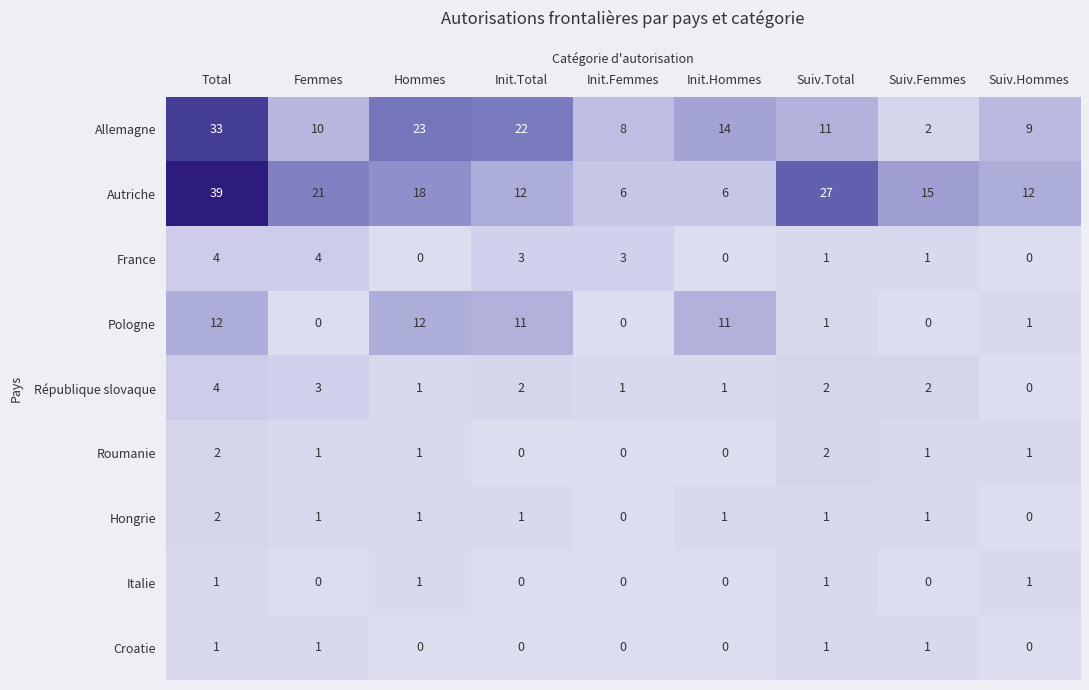

Which label corresponds to the largest value in the chart?

Total